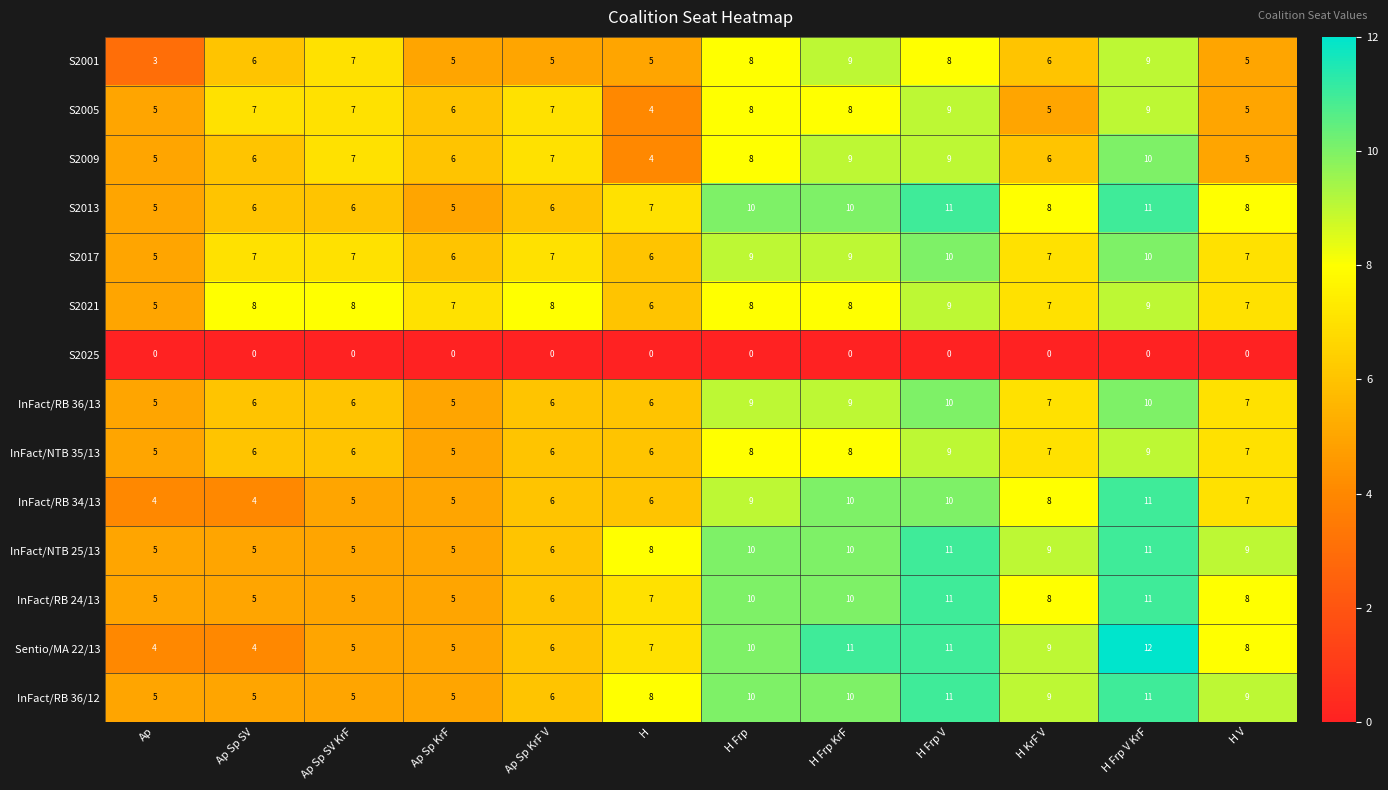

What is the sum of the InFact/RB 34/13 values at H Frp V and Ap Sp SV?

14